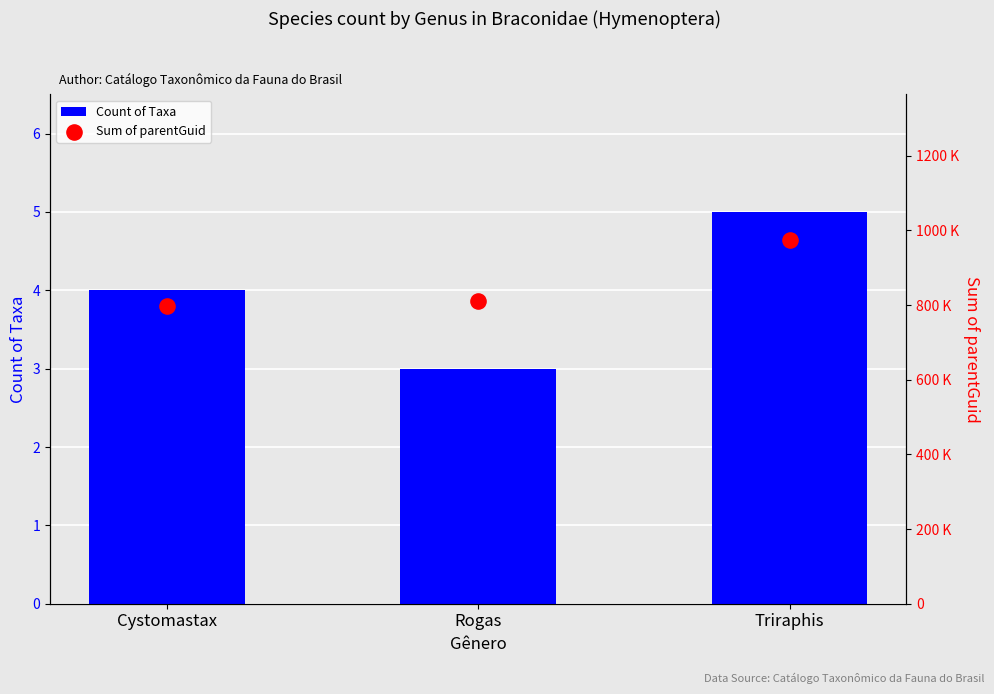

What are all the series names shown in the legend?

Count of Taxa, Sum of parentGuid